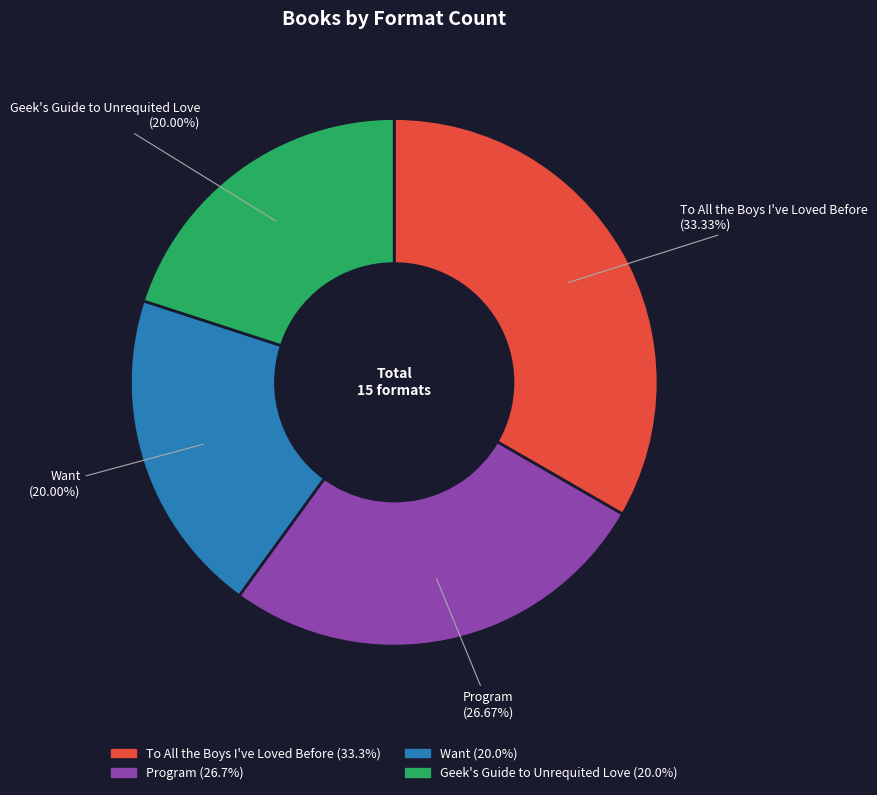

True or false: To All the Boys I've Loved Before accounts for 39% of the total.

False